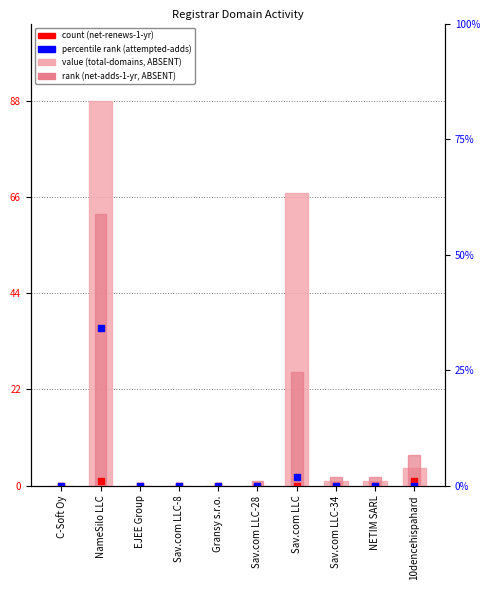

Which series contains the highest Y value?

total-domains